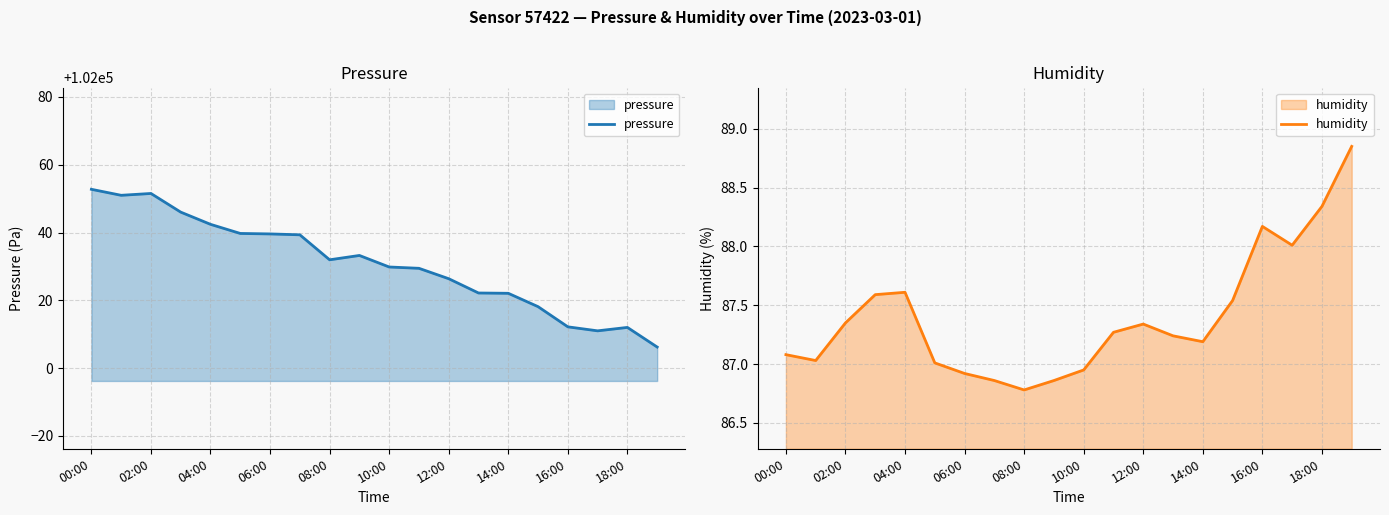

What is the sum of all pressure values?

2040617.1